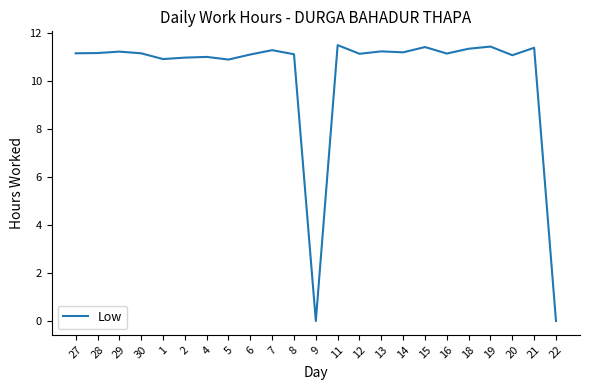

What is the greatest value displayed?

11.5